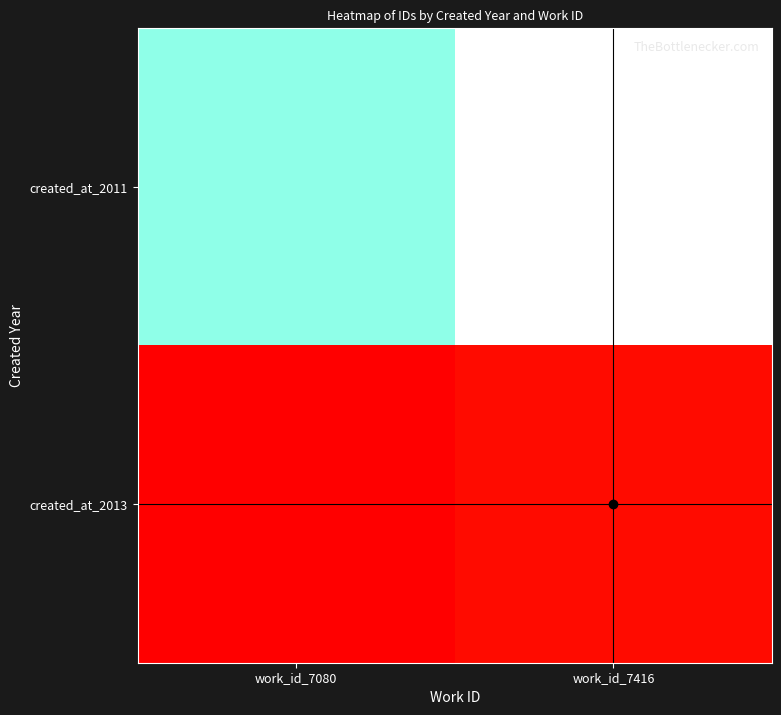

Rank the series at work_id_7416 from highest to lowest value.

created_at_2011, created_at_2013